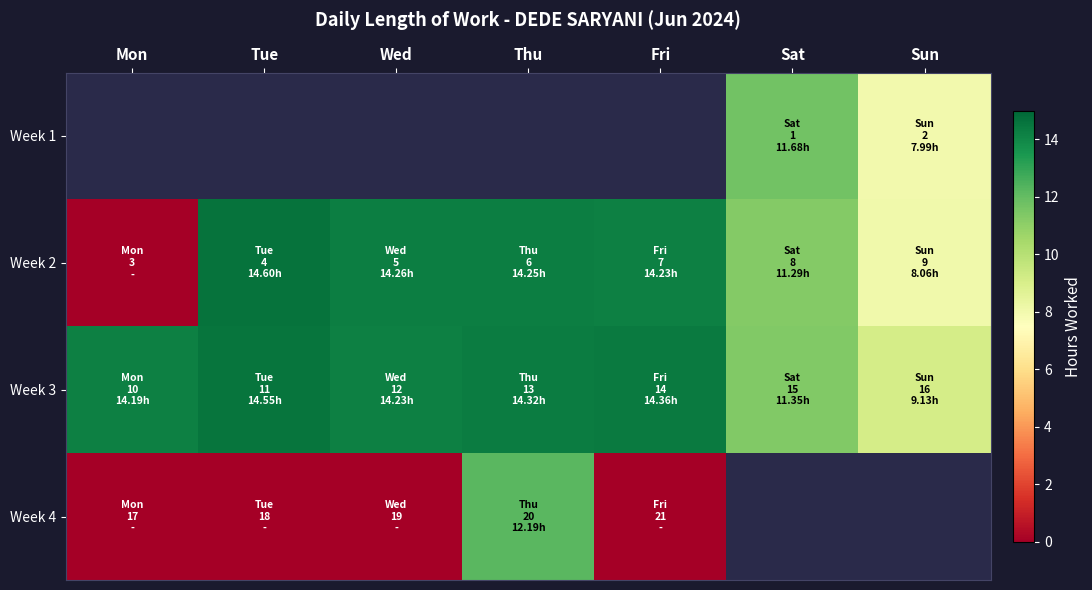

How many data points does each series have?

7